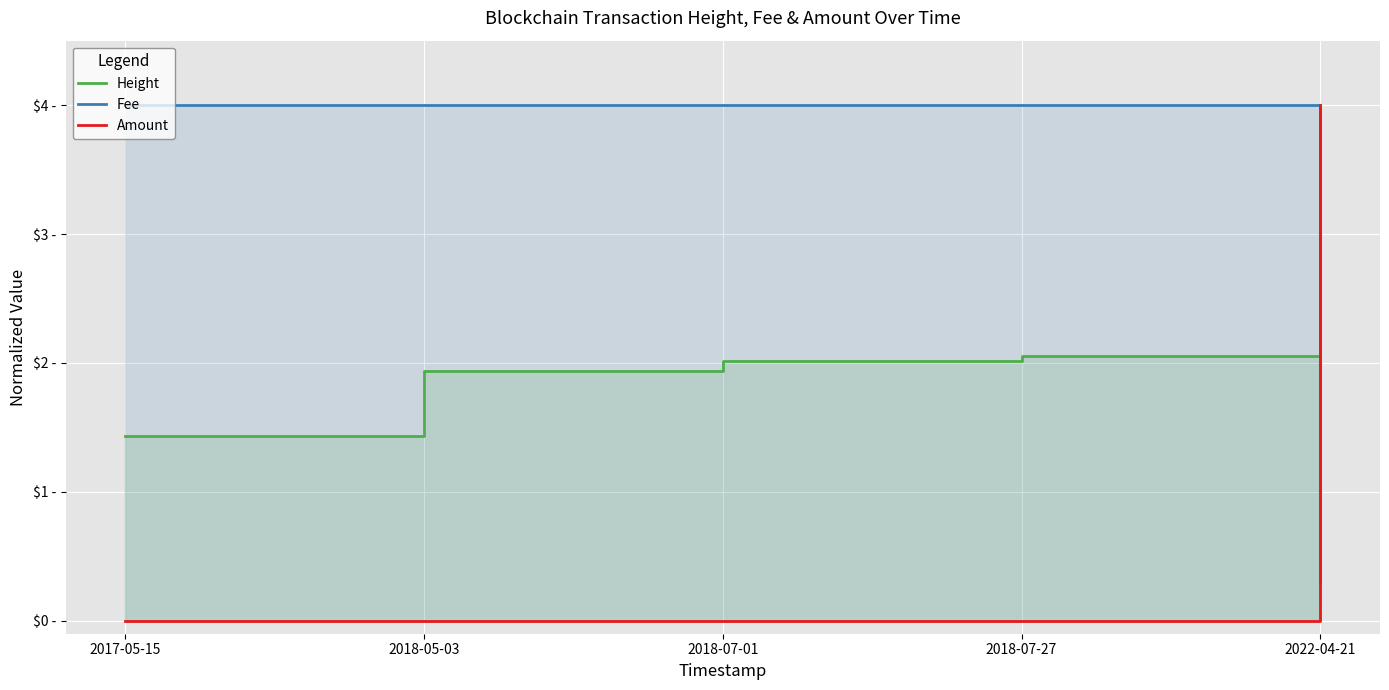

True or false: Amount has a value of -2.3 at 2018-07-01.

False